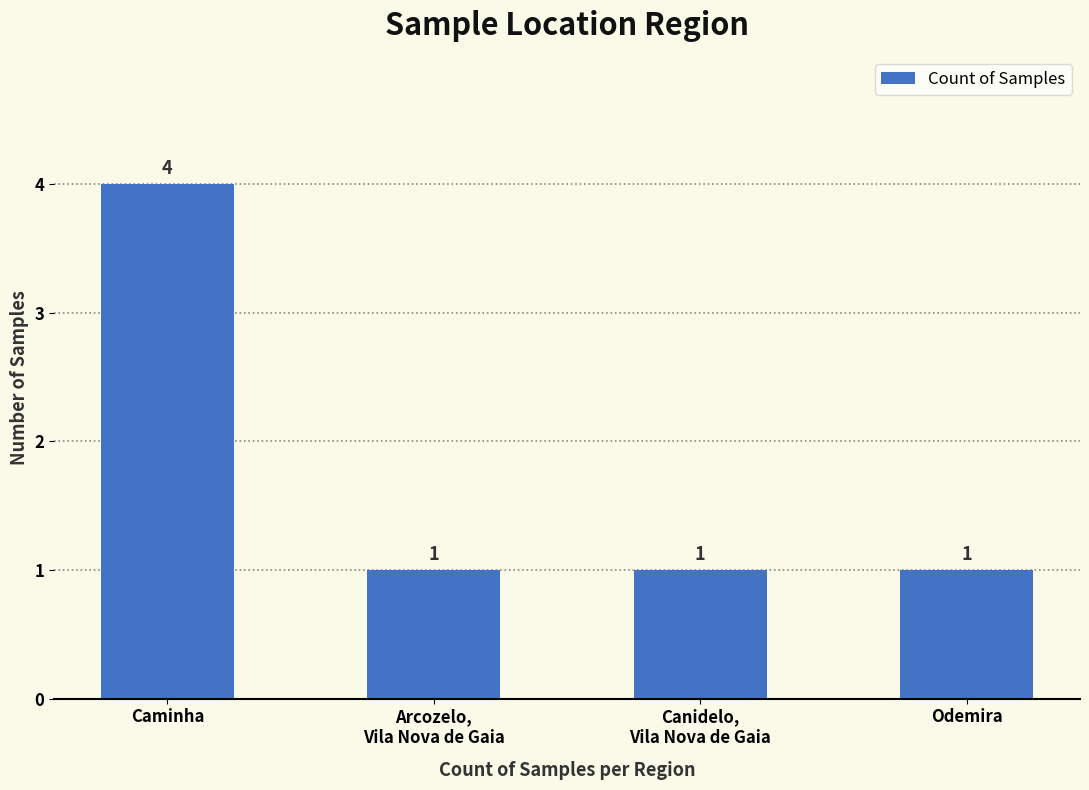

What is the label of the 4th bar from the right?

Caminha